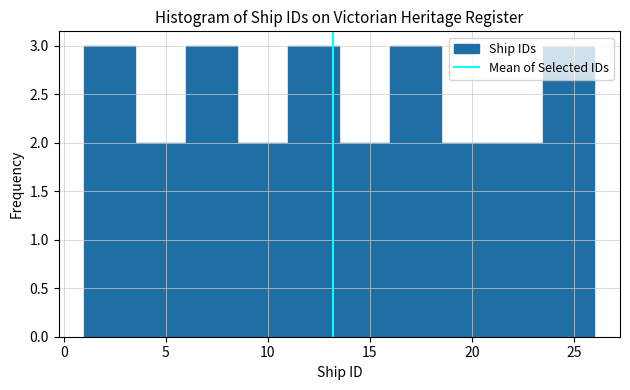

How tall is the bar that spans 1.0 to 3.5 on the x-axis? The values are not printed on the chart, so give them approximately, as read against the axis.

3